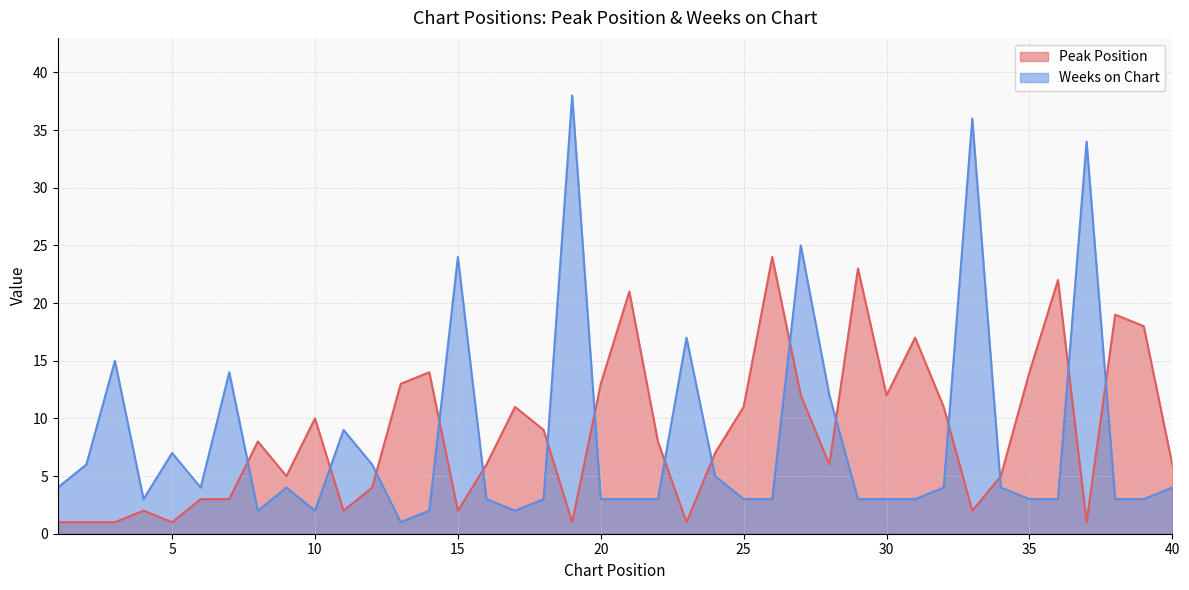

What is the difference between the maximum and minimum values in the Weeks on Chart series?

37